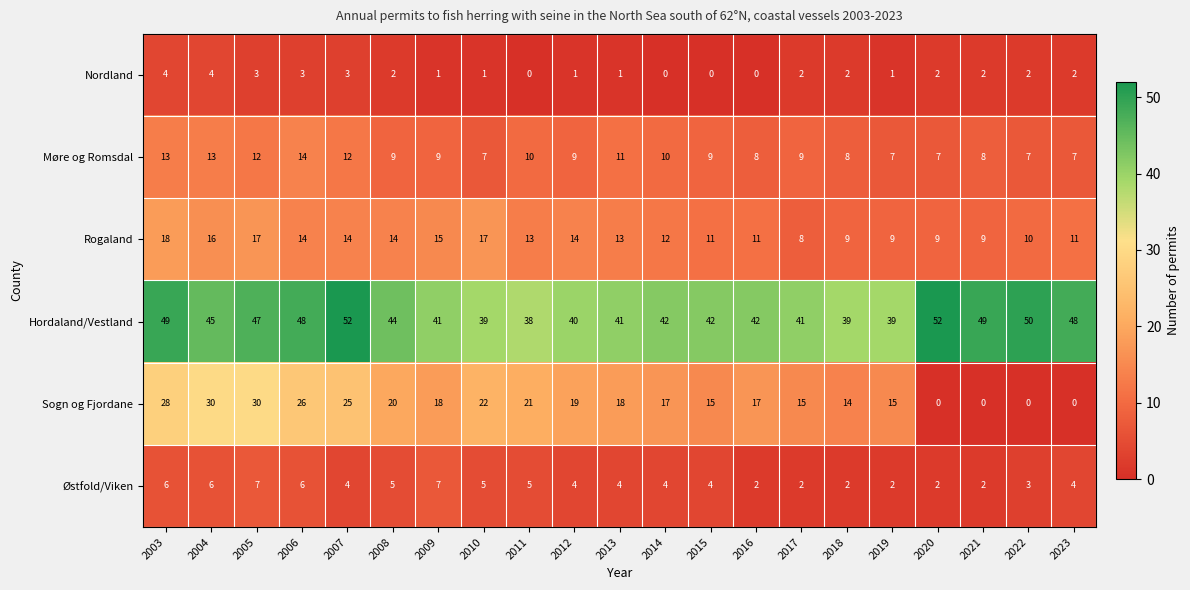

What is the average value of the Møre og Romsdal series?

9